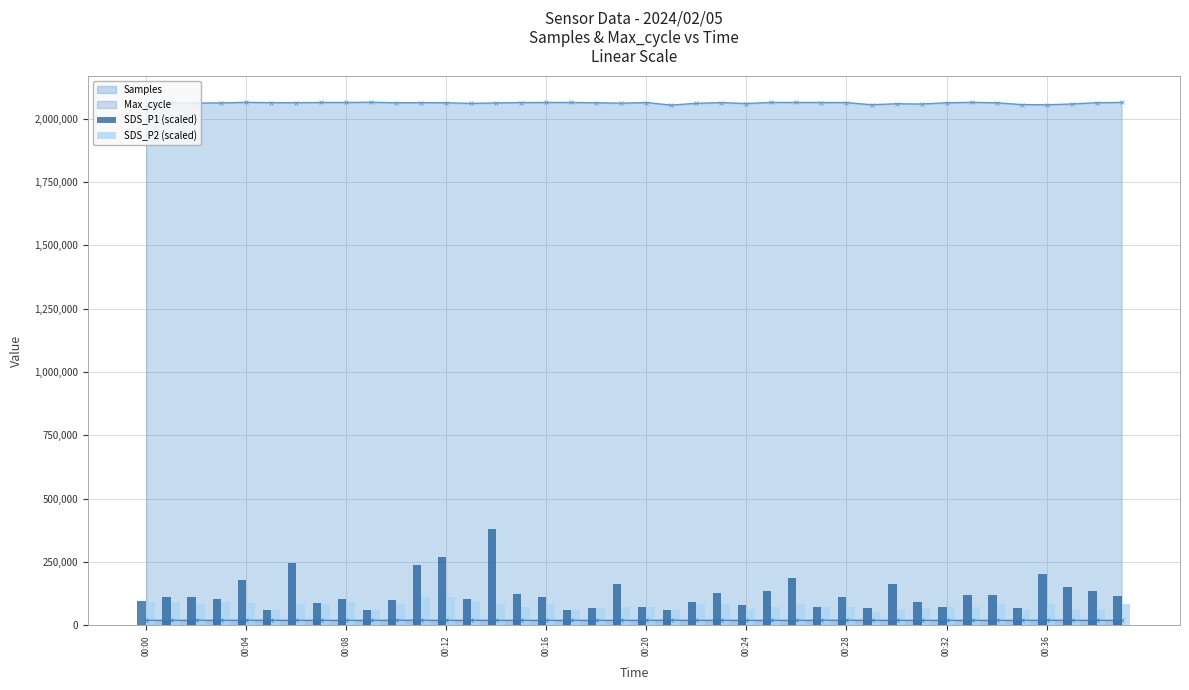

True or false: Samples has more than 0 interior local peaks.

True